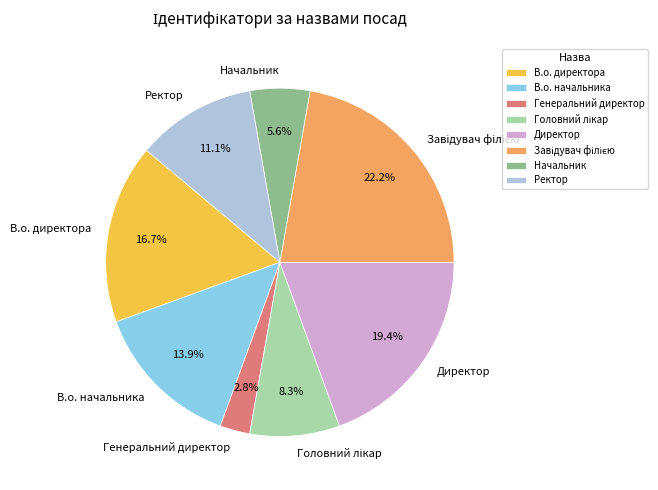

Combined, do Директор and Ректор account for over 50%?

No